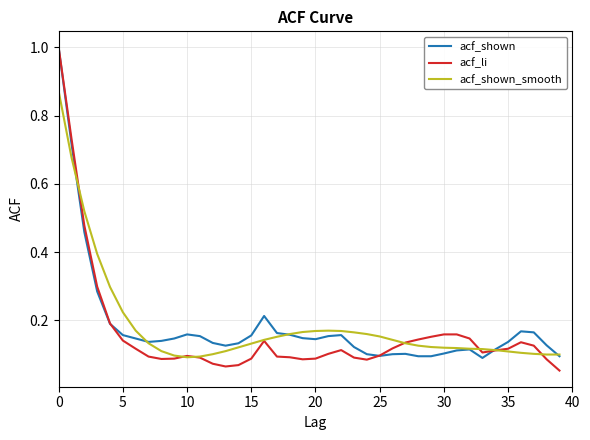

Which series has the largest range (max minus min)?

acf_li